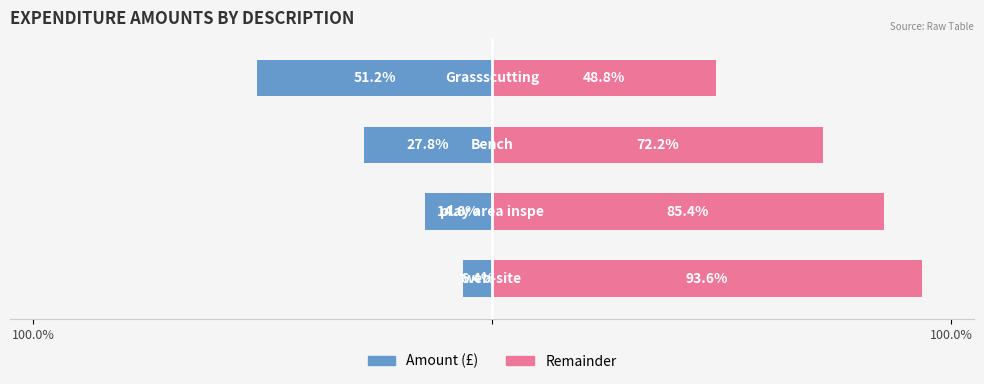

What is the difference between the maximum and minimum values in the Amount series?

44.8